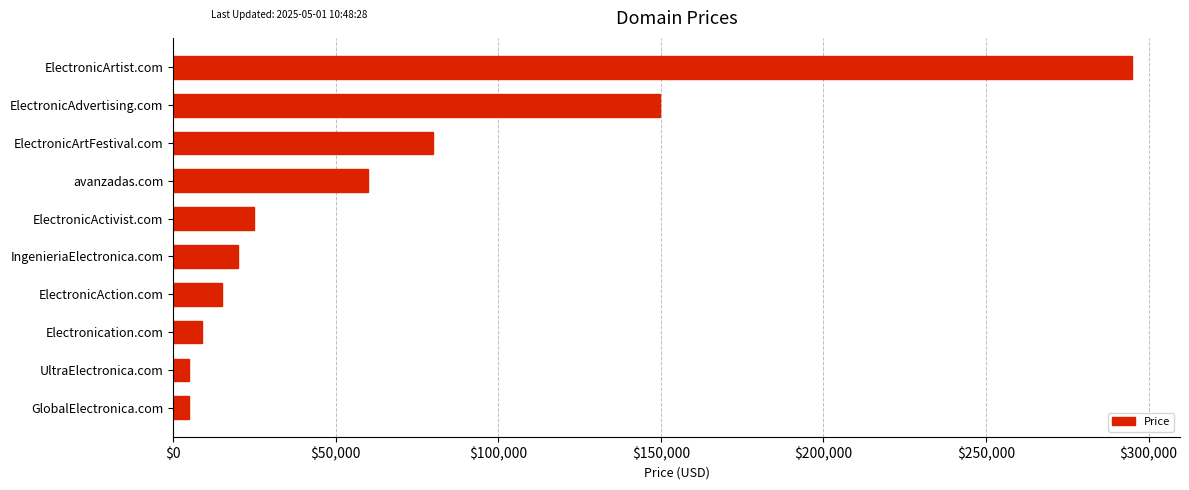

What is the difference between the second highest and minimum values?

145000